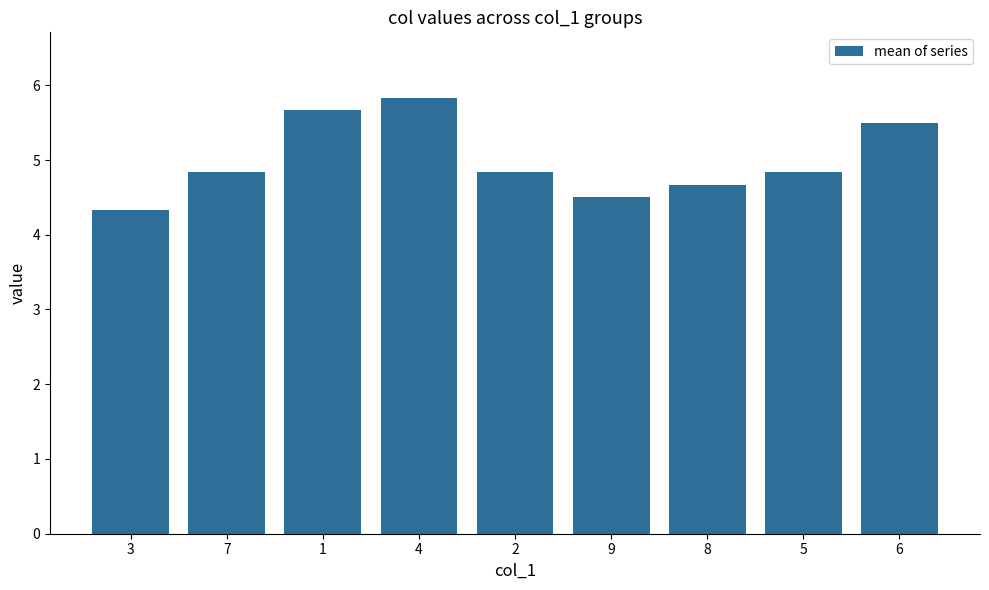

What is the approximate value at 4?

5.8